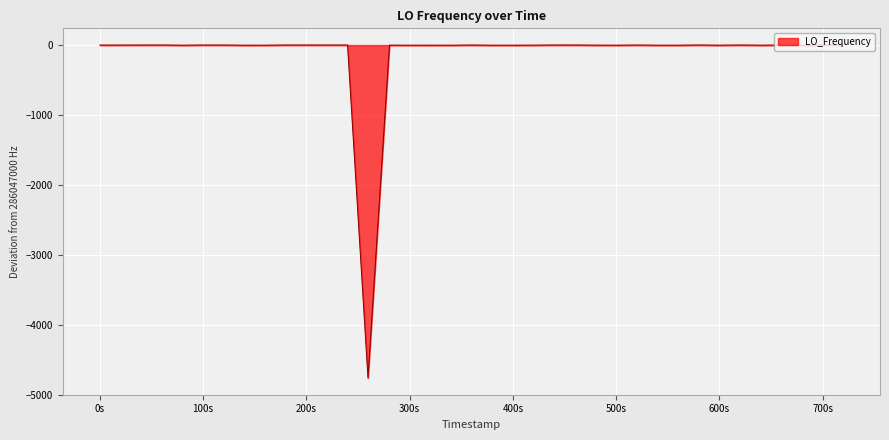

What is the difference between the maximum and minimum values?

4764.3